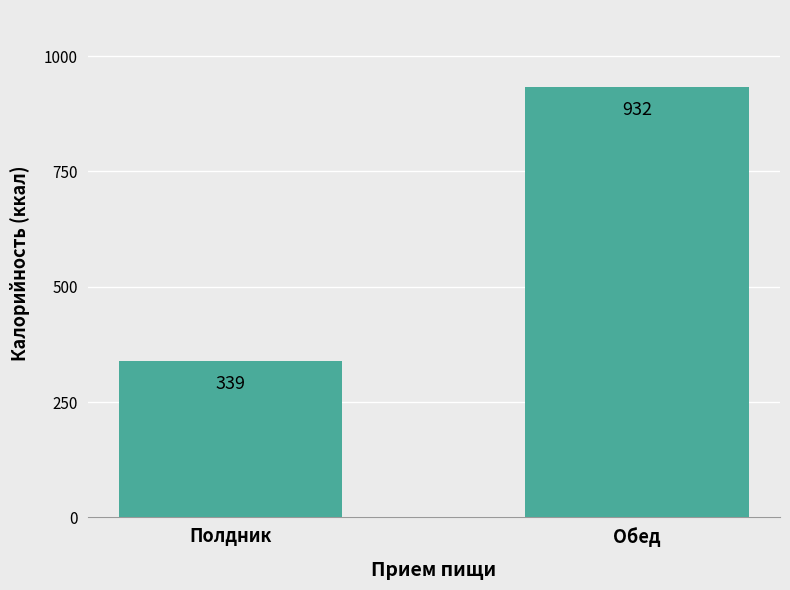

What is the difference between the maximum and minimum values?

593